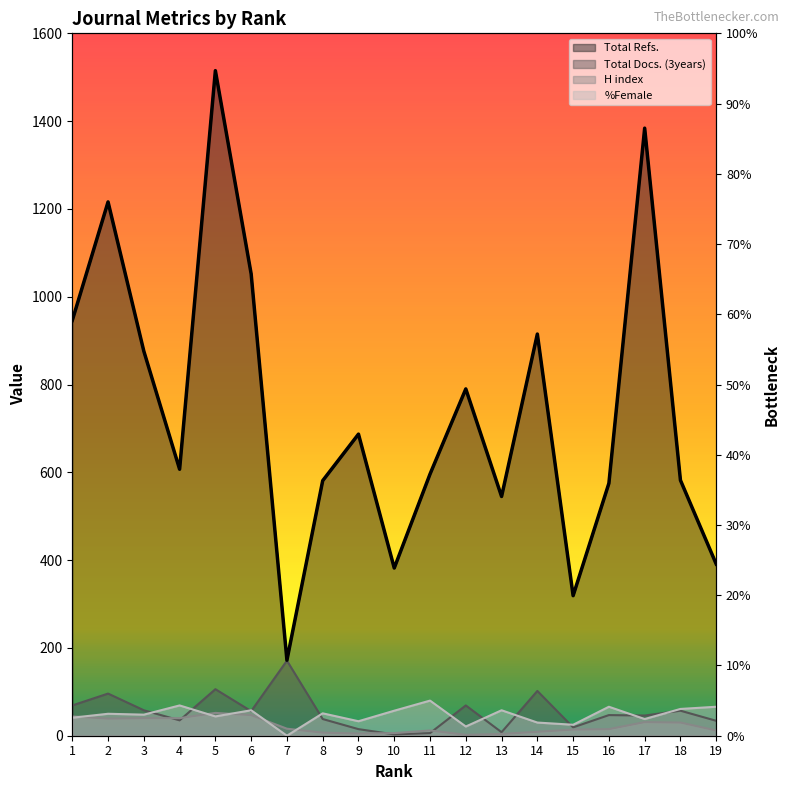

What is the difference between the highest and lowest values at 12?

788